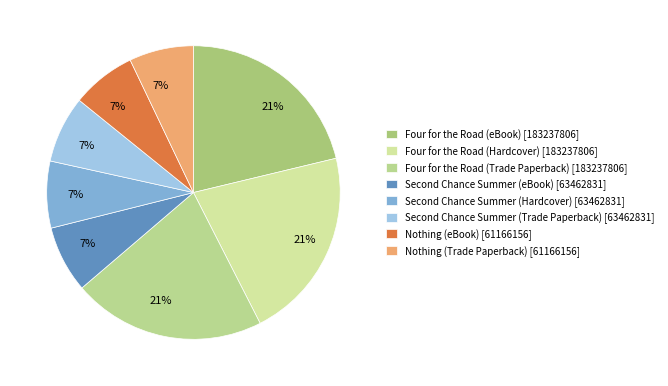

How many slices are in this pie chart?

8